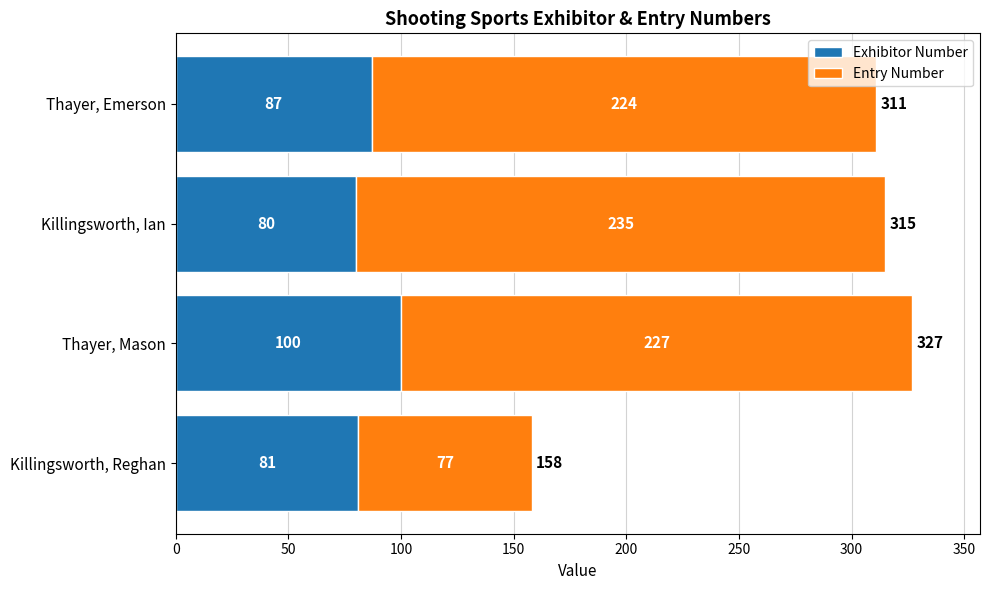

At which category is the sum across all series the highest?

Thayer, Mason